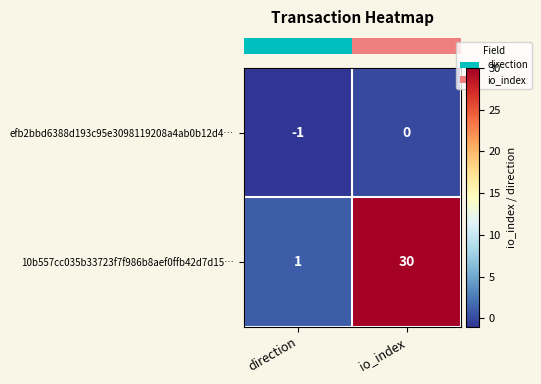

Is the value of 10b557cc035b33723f7f986b8aef0ffb42d7d15… at direction greater than the value of efb2bbd6388d193c95e3098119208a4ab0b12d4… at direction?

Yes